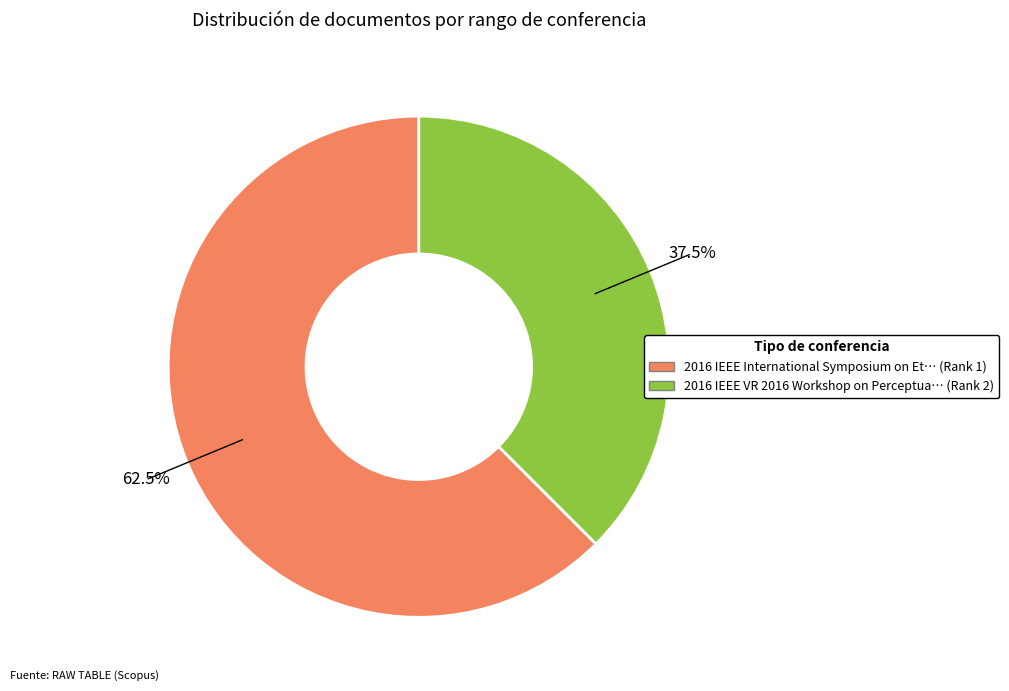

Between 2016 IEEE VR 2016 Workshop on Perceptua… (Rank 2) and 2016 IEEE International Symposium on Et… (Rank 1), which is larger?

2016 IEEE International Symposium on Et… (Rank 1)